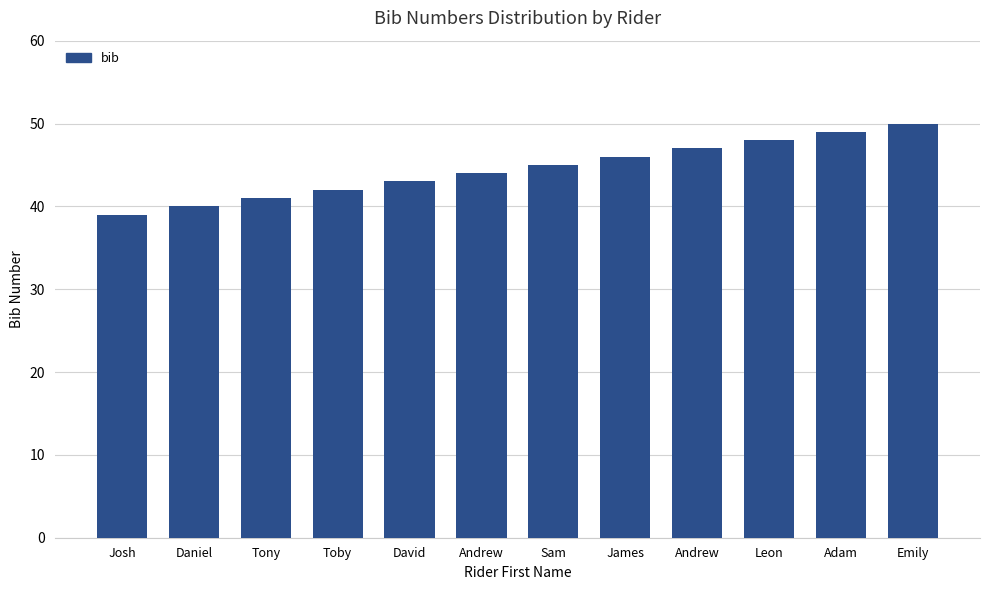

How many bars are there in total?

12